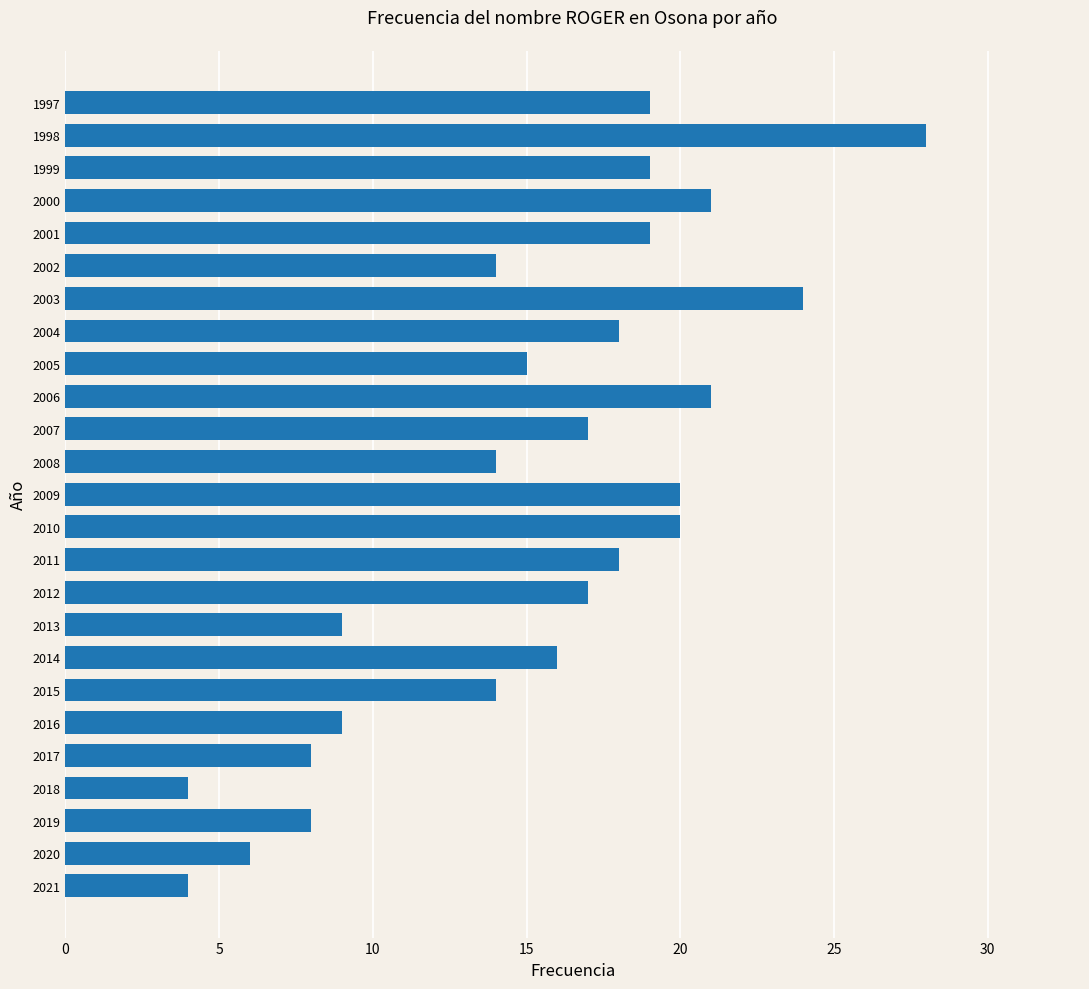

True or false: the data shows 1 at 2021.

False